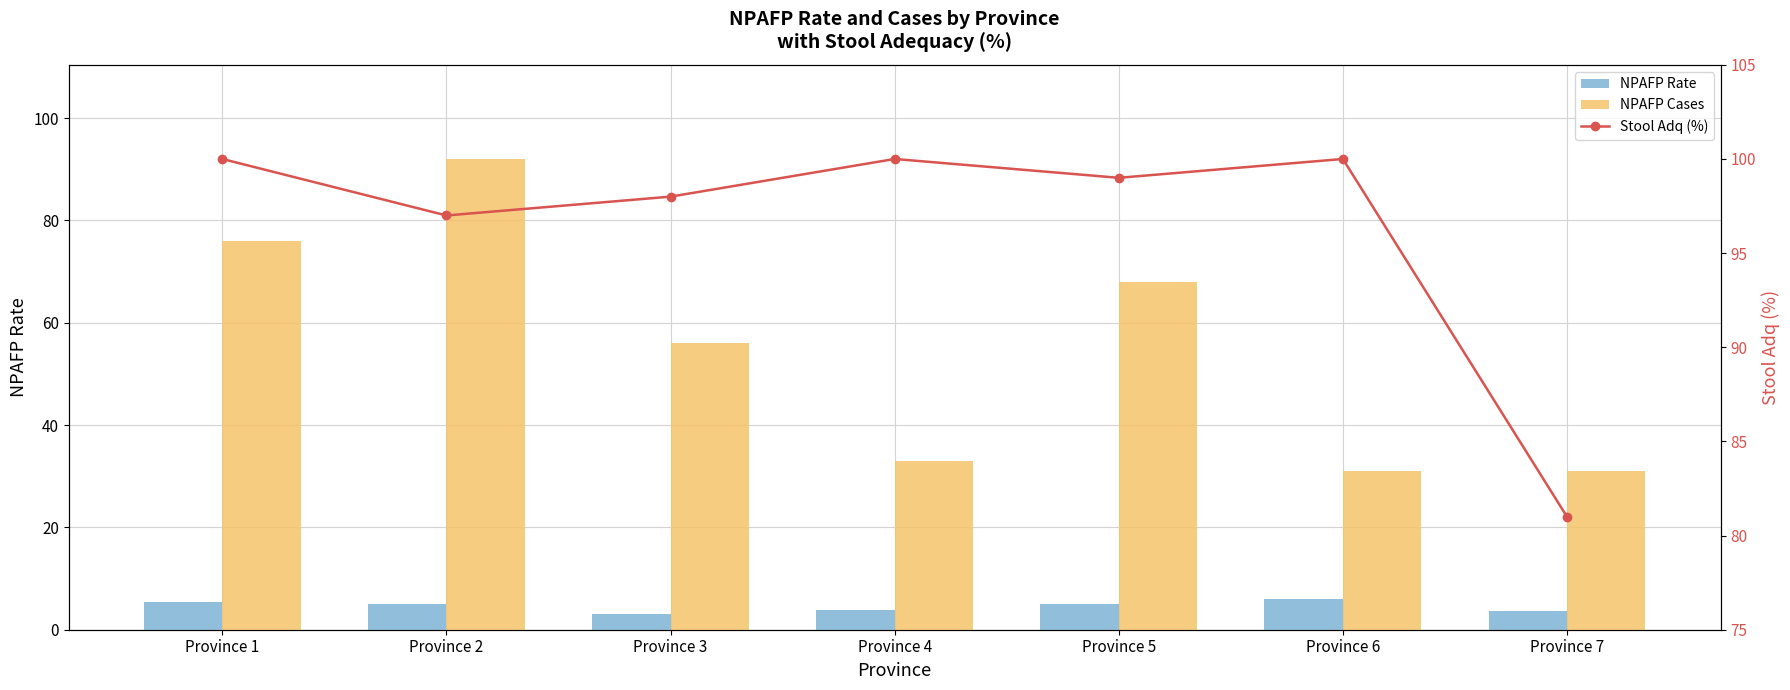

What is the value of the Stool Adq (%) bar at the 2nd from the left?

97.0